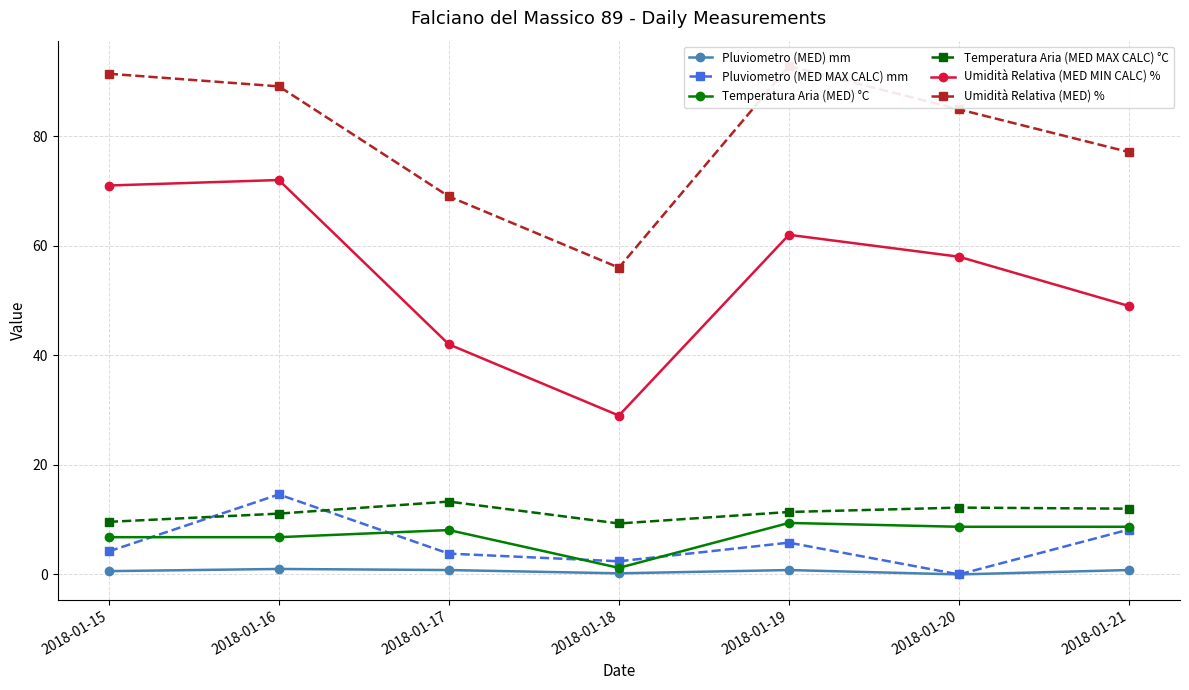

Which series has the largest range (max minus min)?

Umidità Relativa (MED MIN CALC) %